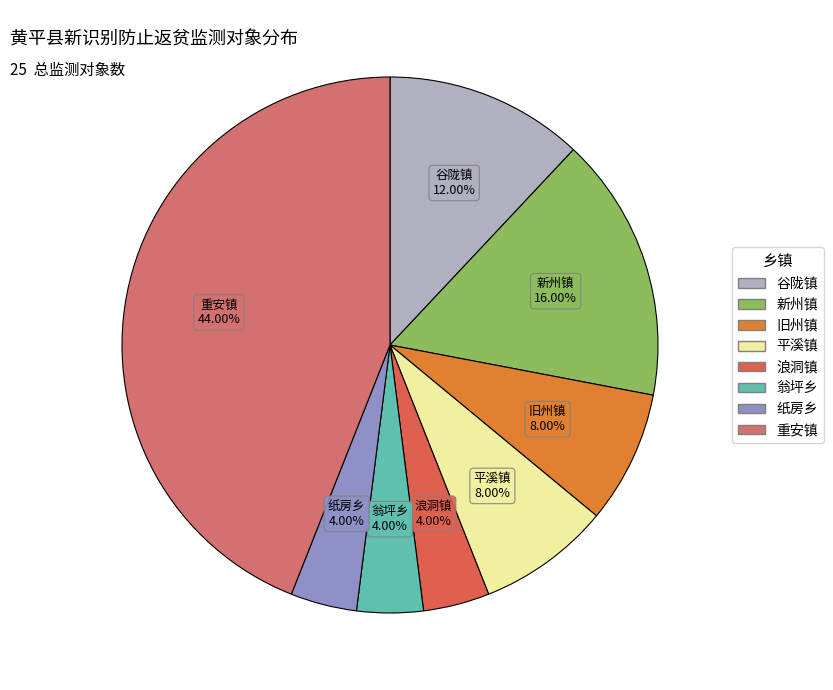

To the nearest percent, what is the combined percentage of 平溪镇 and 谷陇镇?

20%